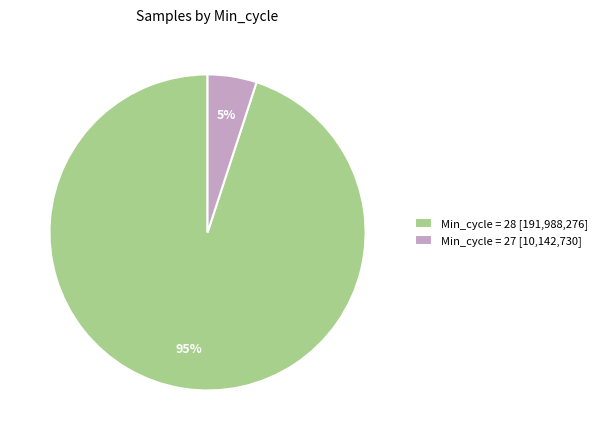

Between Min_cycle = 27 [10,142,730] and Min_cycle = 28 [191,988,276], which is larger?

Min_cycle = 28 [191,988,276]